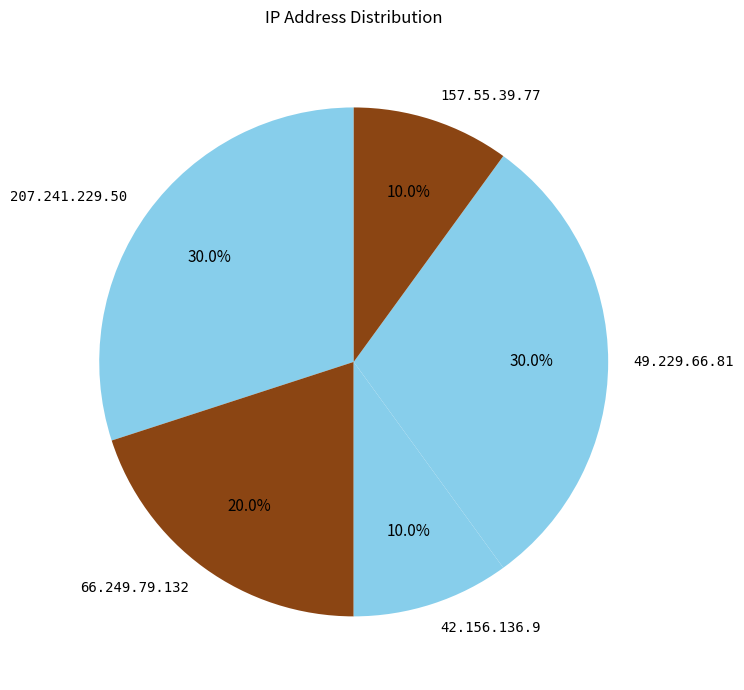

What percentage is the 157.55.39.77 slice, to the nearest percent?

10%